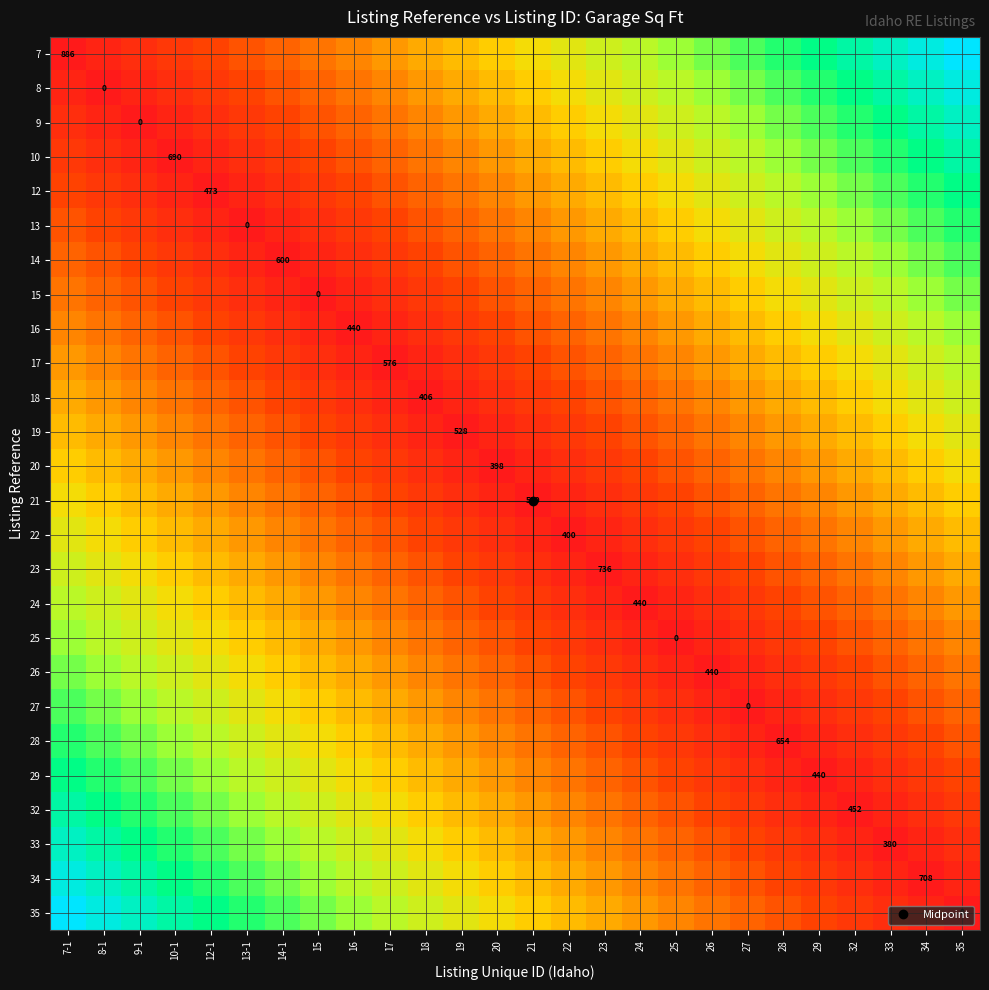

Count the number of categories in the chart.

26